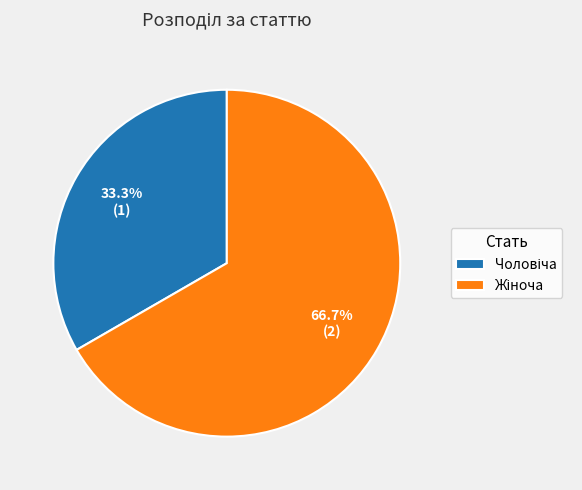

Is there a majority slice in this chart?

Yes